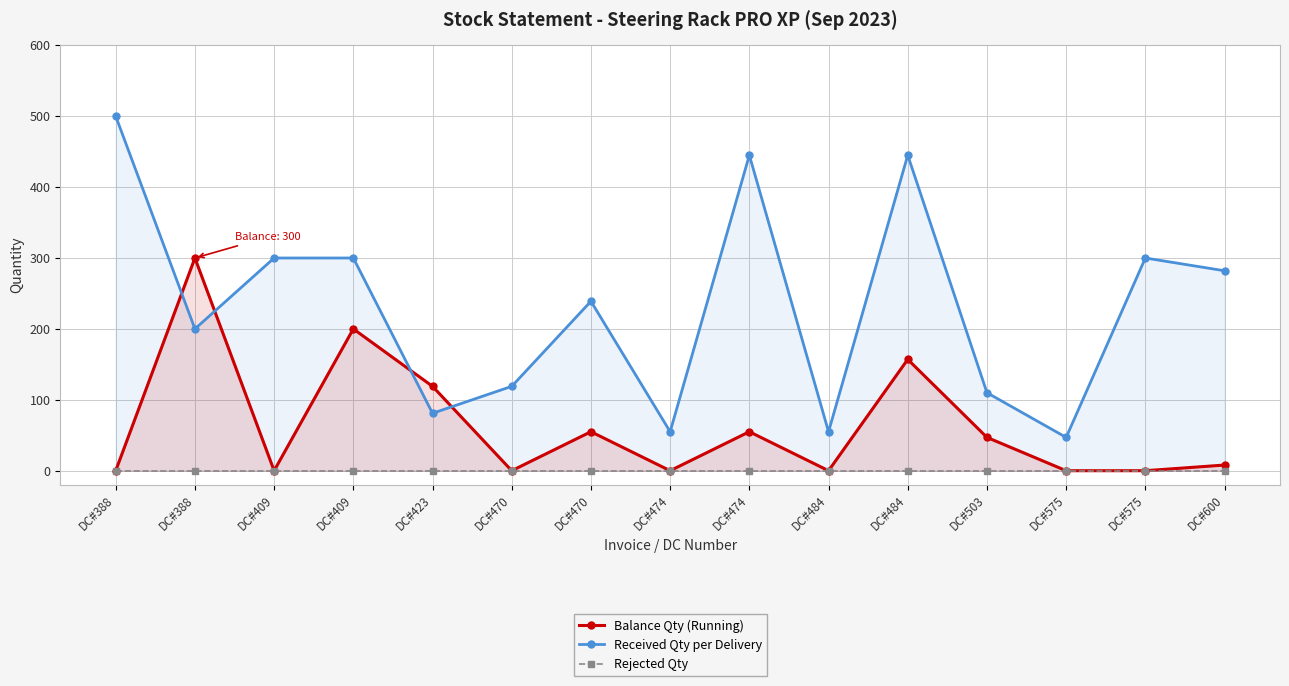

How many values in the Received Qty per Delivery series are below 239?

7